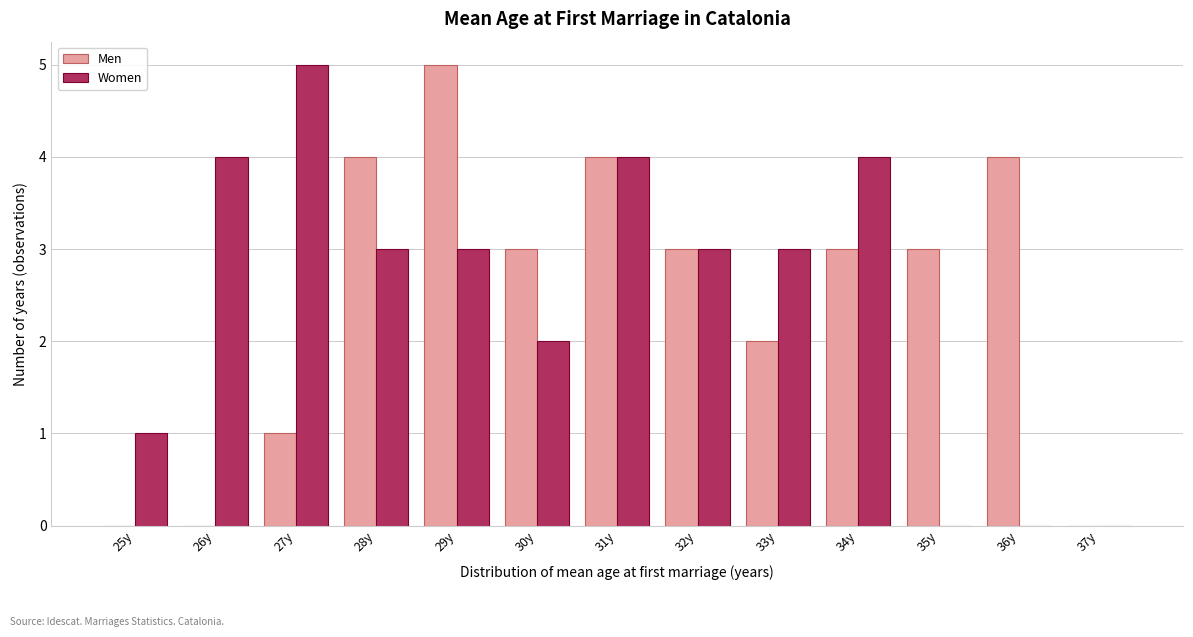

Reading left to right, list all the values displayed in this chart.

Men: 25y=0	26y=0	27y=1	28y=4	29y=5	30y=3	31y=4	32y=3	33y=2	34y=3	35y=3	36y=4	37y=0
Women: 25y=1	26y=4	27y=5	28y=3	29y=3	30y=2	31y=4	32y=3	33y=3	34y=4	35y=0	36y=0	37y=0